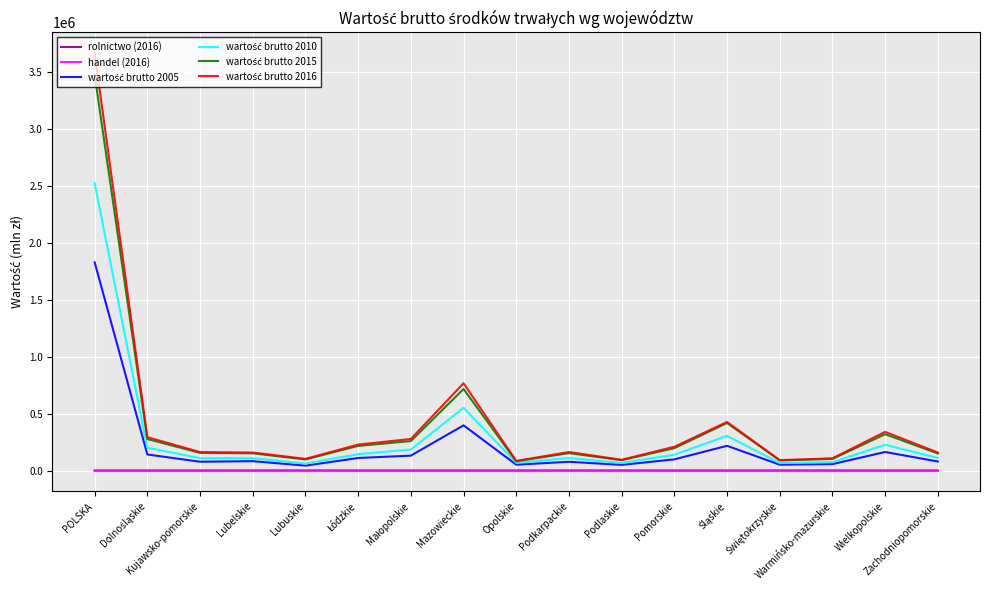

Is this an area chart (filled region under the line)?

No